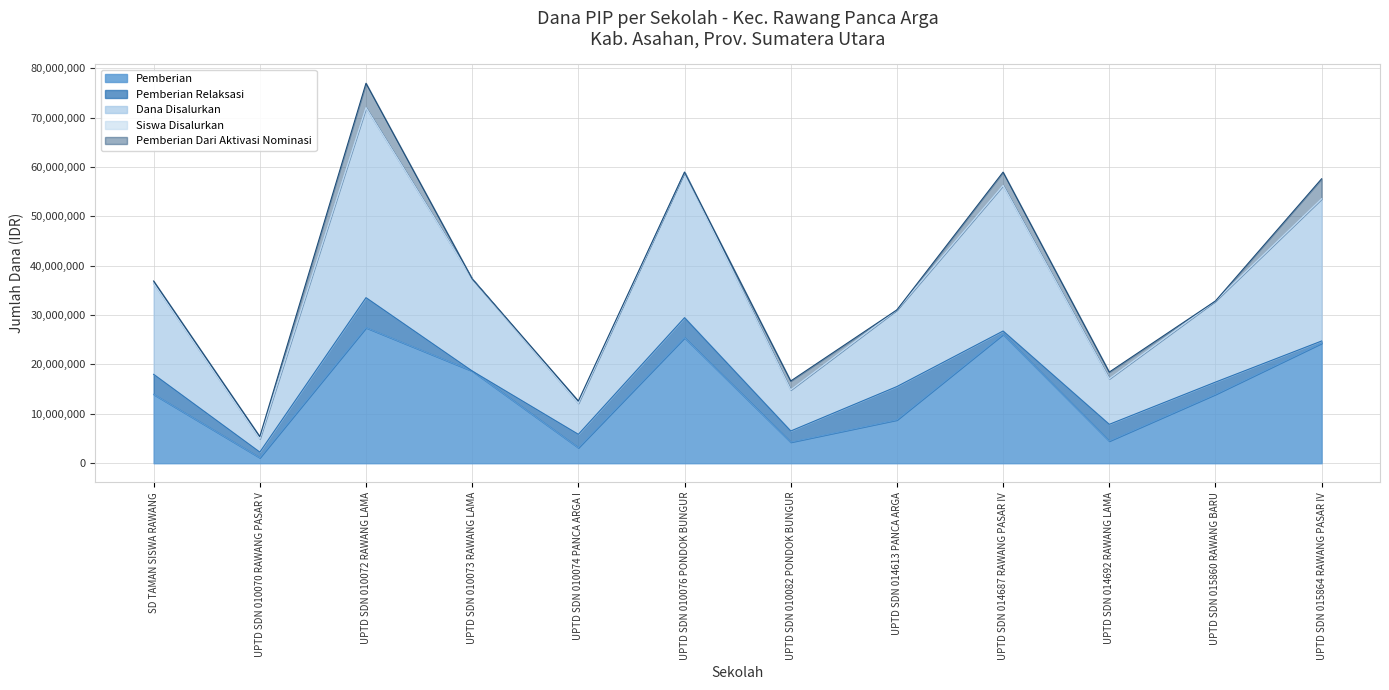

At which label does Pemberian reach its minimum?

UPTD SDN 010070 RAWANG PASAR V